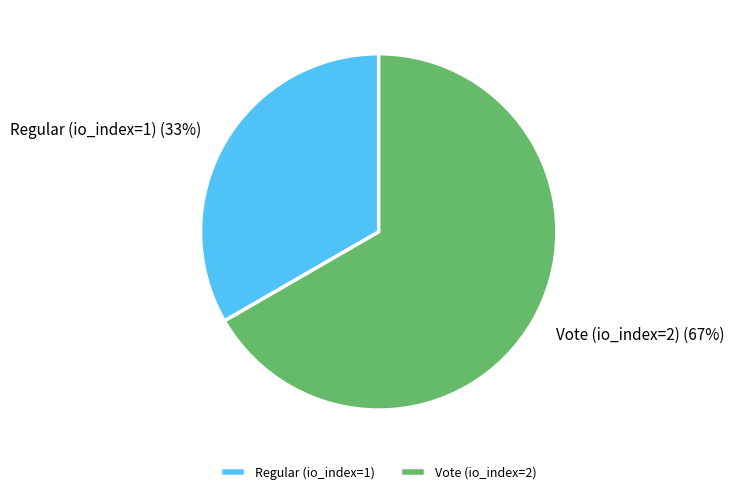

To the nearest percent, what is the average slice percentage?

50%